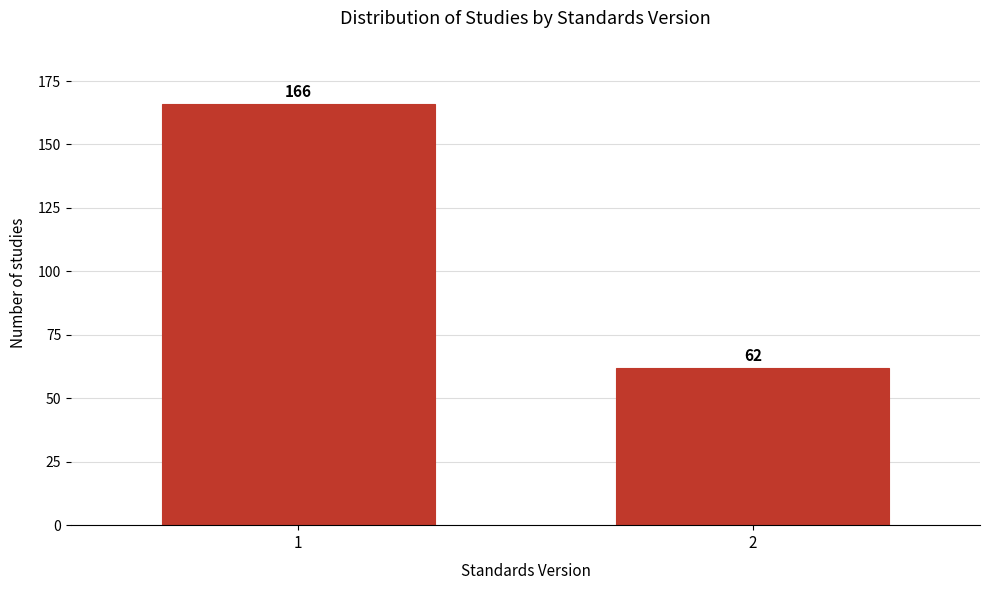

Reading left to right, transcribe all the data shown in this chart.

1=166	2=62